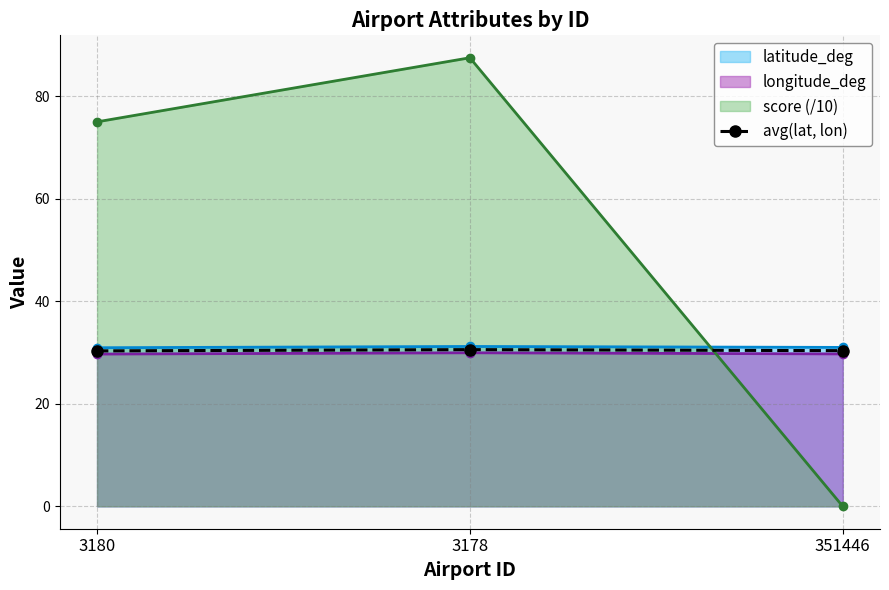

At which category does the chart reach its peak across all series?

3178